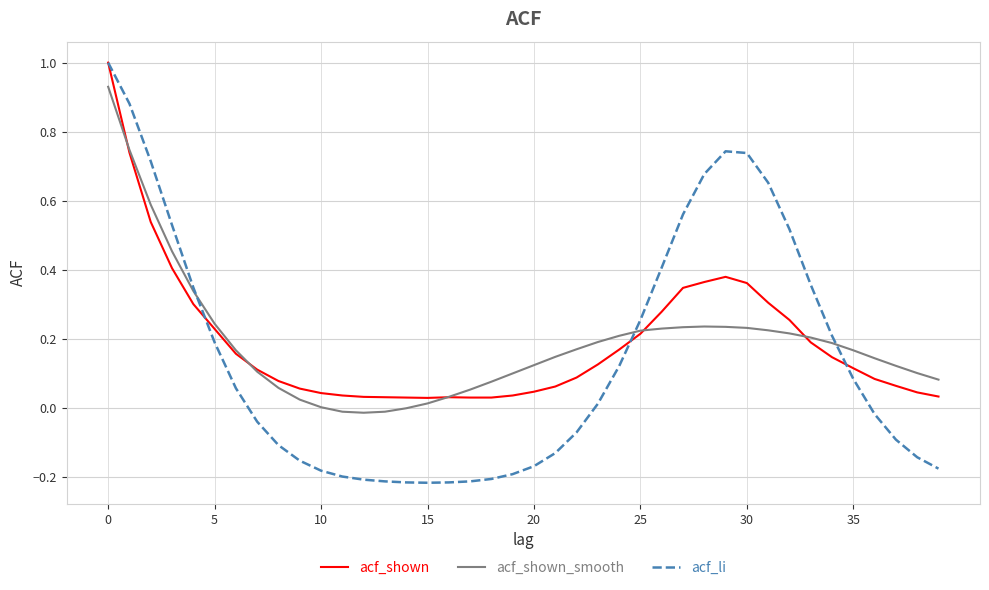

Which series ends up on top after the final intersection of acf_li and acf_shown?

acf_shown